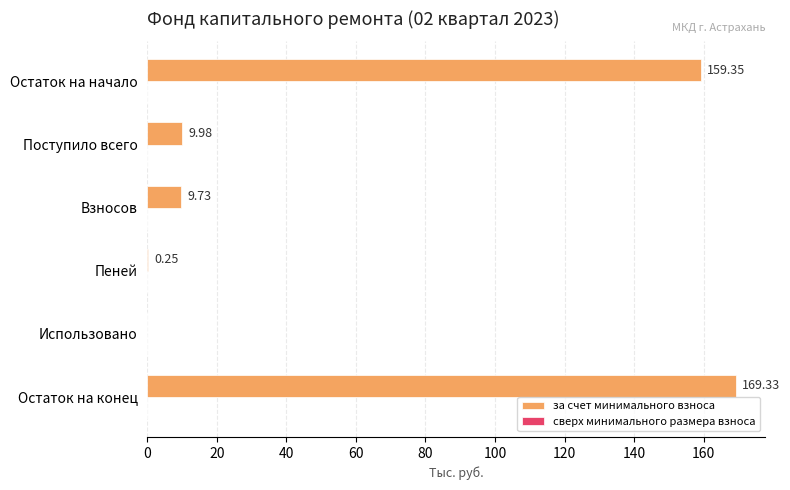

Which label corresponds to the largest value in the chart?

Остаток на конец